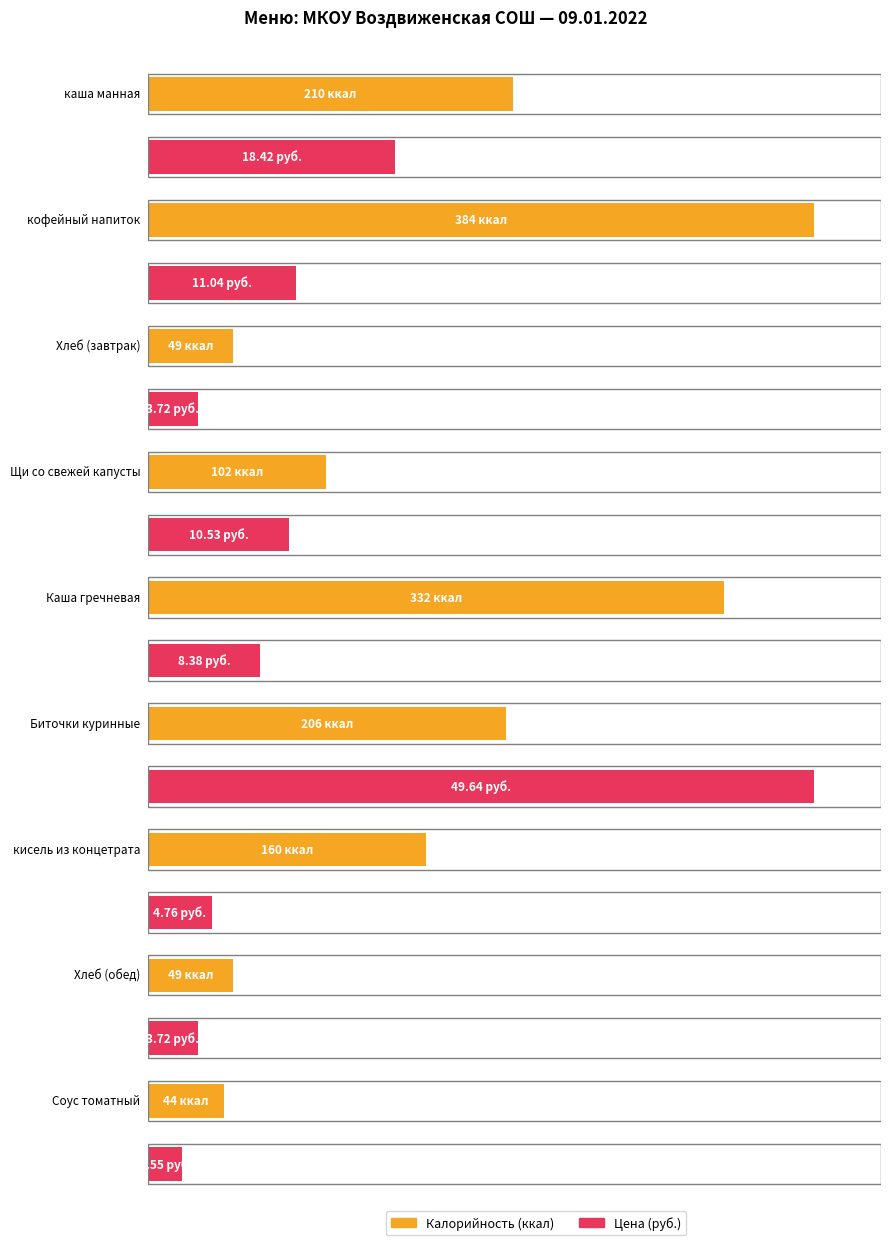

The value of Цена at Каша гречневая is 3.4. True or false?

False